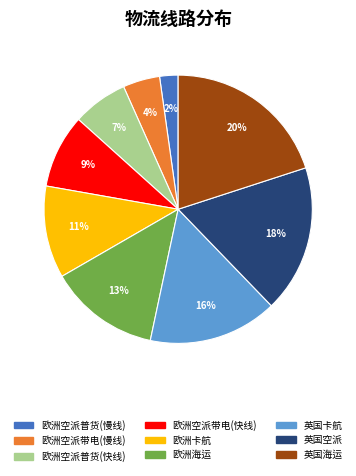

To the nearest percent, what is the difference between the 英国海运 and 欧洲卡航 slice percentages?

9%